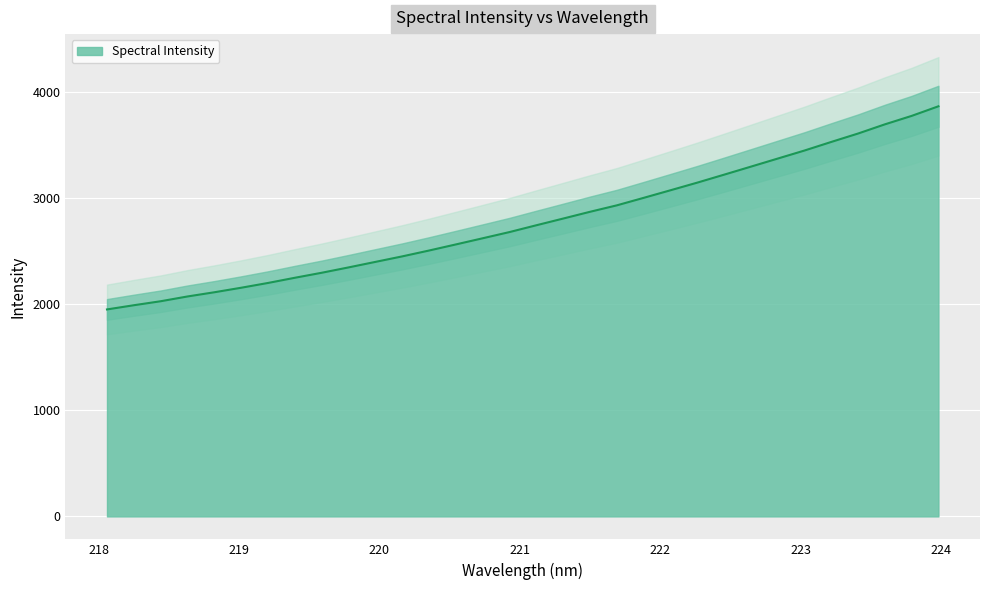

List the labels in order of value, smallest first.

218.0596, 218.2508, 218.442, 218.6332, 218.8244, 219.0156, 219.2067, 219.3979, 219.589, 219.7801, 219.9712, 220.1623, 220.3533, 220.5444, 220.7354, 220.9264, 221.1174, 221.3083, 221.4993, 221.6902, 221.8812, 222.0721, 222.263, 222.4538, 222.6447, 222.8355, 223.0264, 223.2172, 223.408, 223.5987, 223.7895, 223.9802